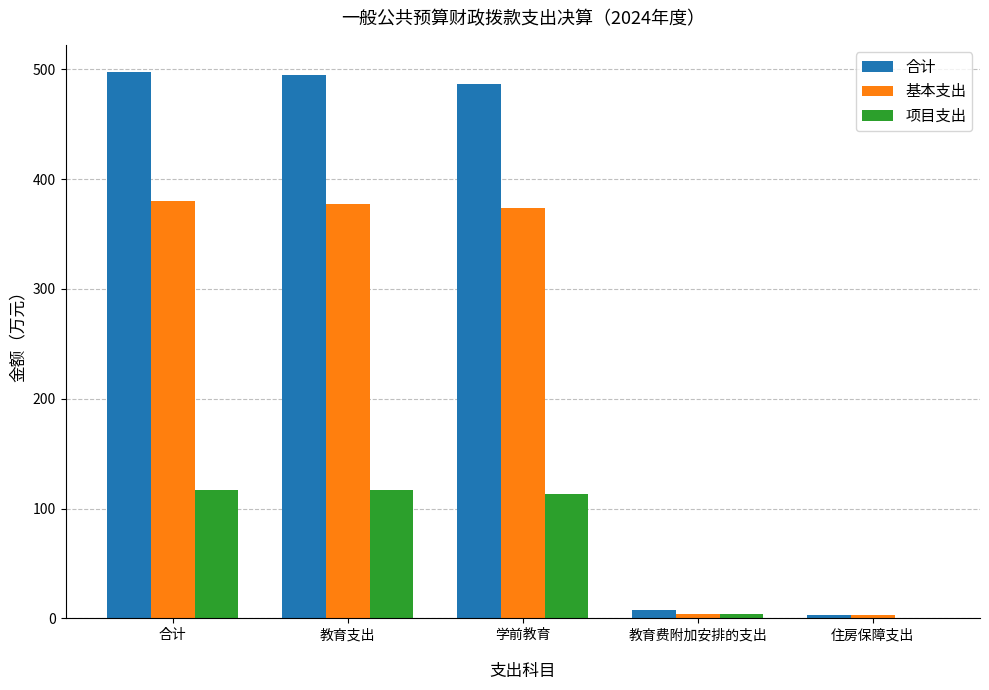

Is it true that 合计 equals 494.7 at 教育支出?

True